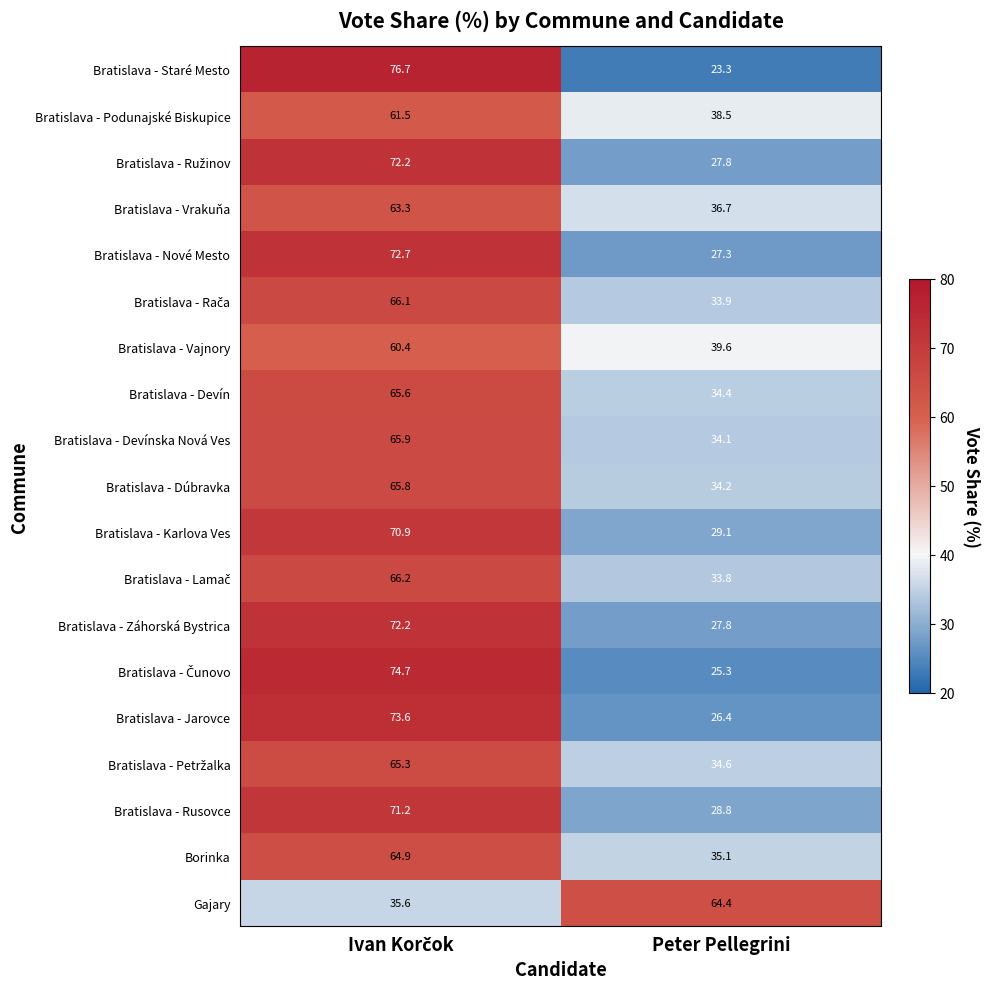

Where is Bratislava - Staré Mesto nearest to the value 50?

Peter Pellegrini